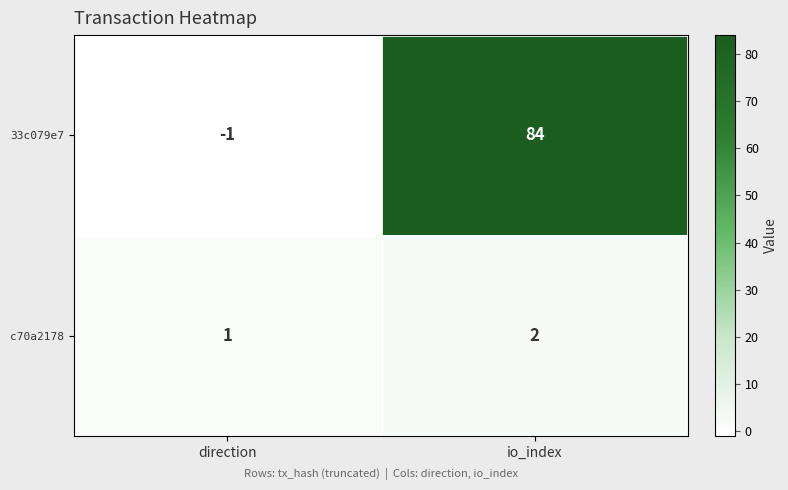

How many categories are shown in the chart?

2